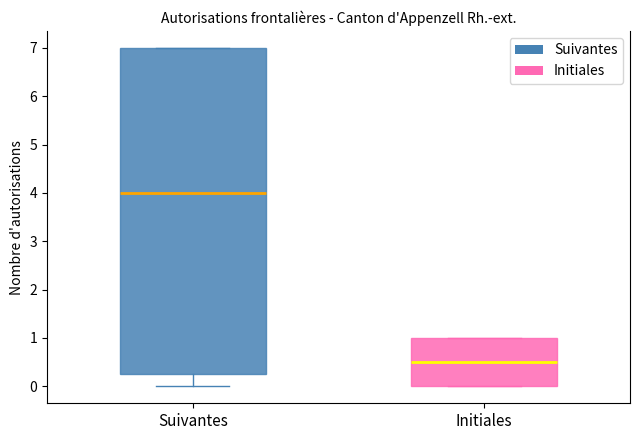

Which box is the tallest, from its lower edge to its upper edge?

Suivantes